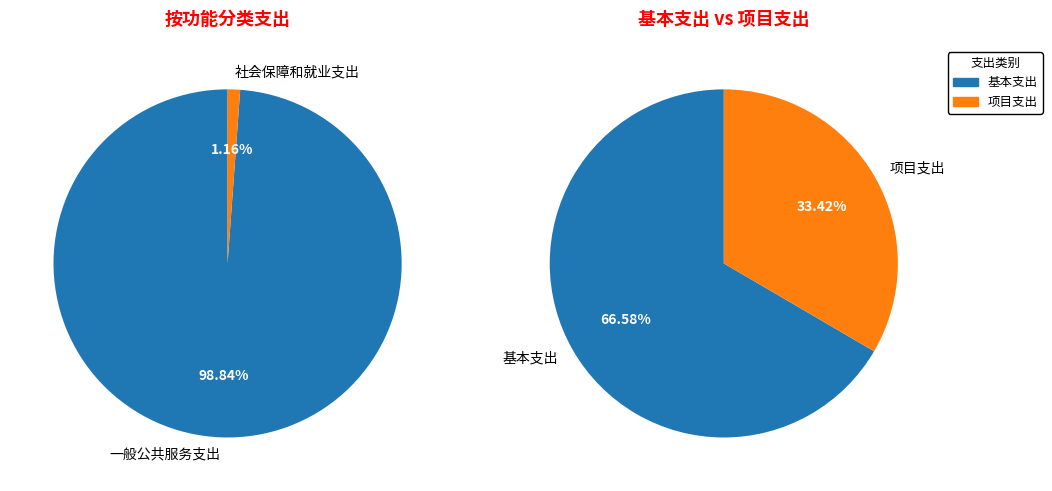

Is it true that 社会保障和就业支出 is 1% of the pie?

True